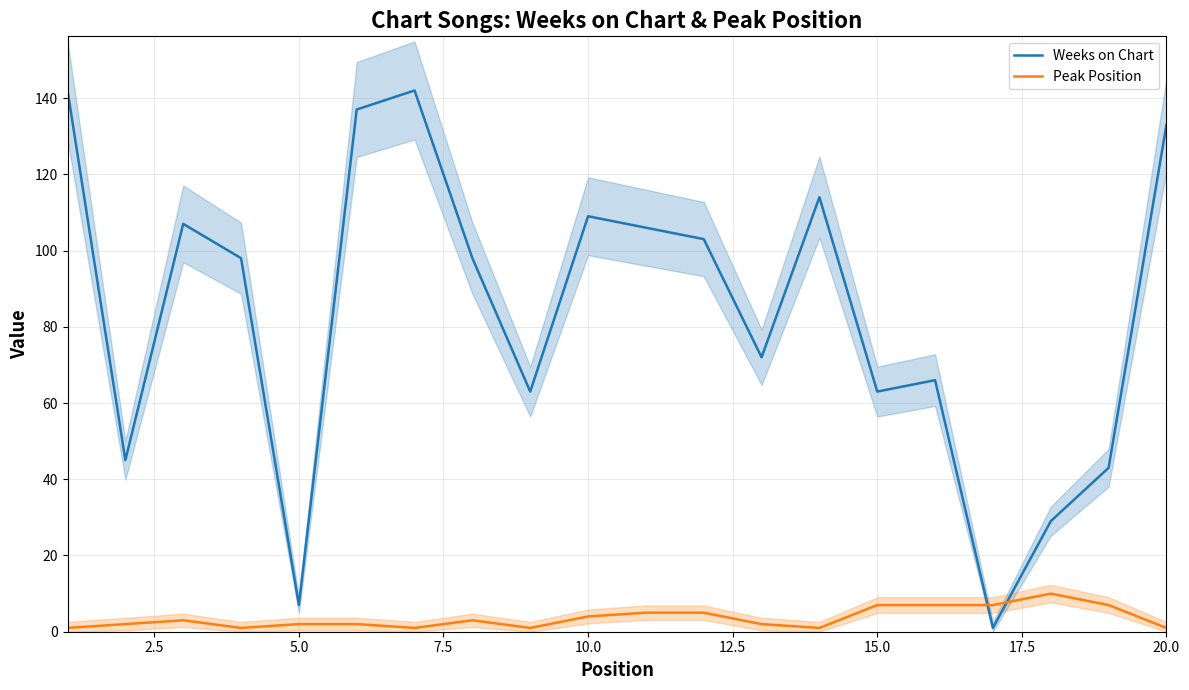

What is the minimum value shown in the chart?

1